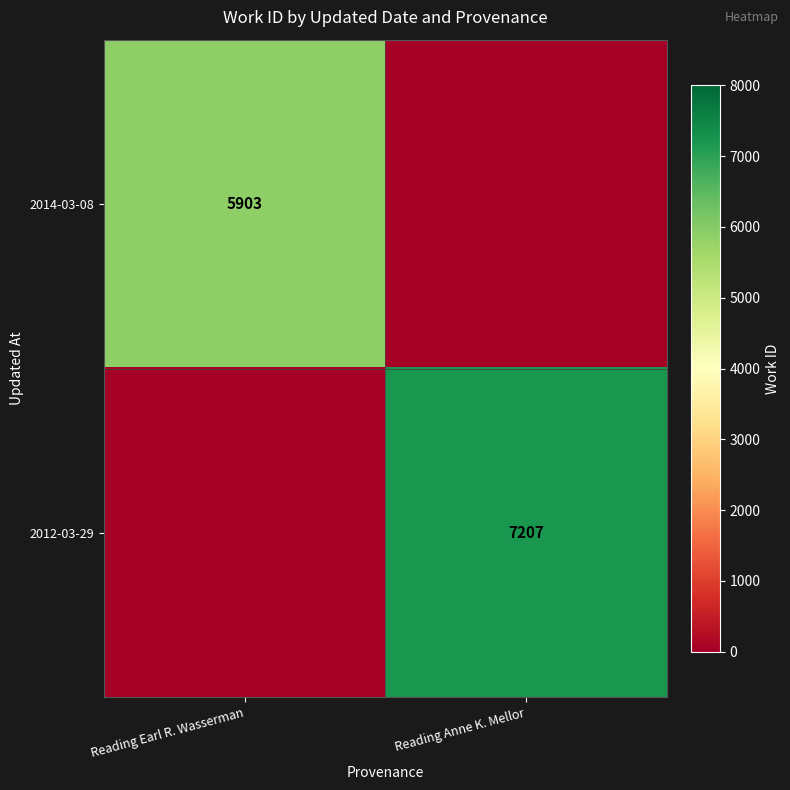

True or false: 2012-03-29 has a value of 7207 at Reading Anne K. Mellor.

True